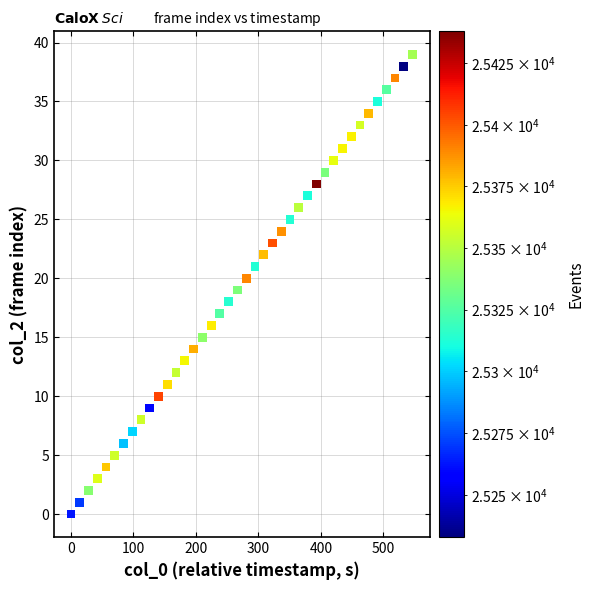

What is the range of Y values (max minus min)?

39